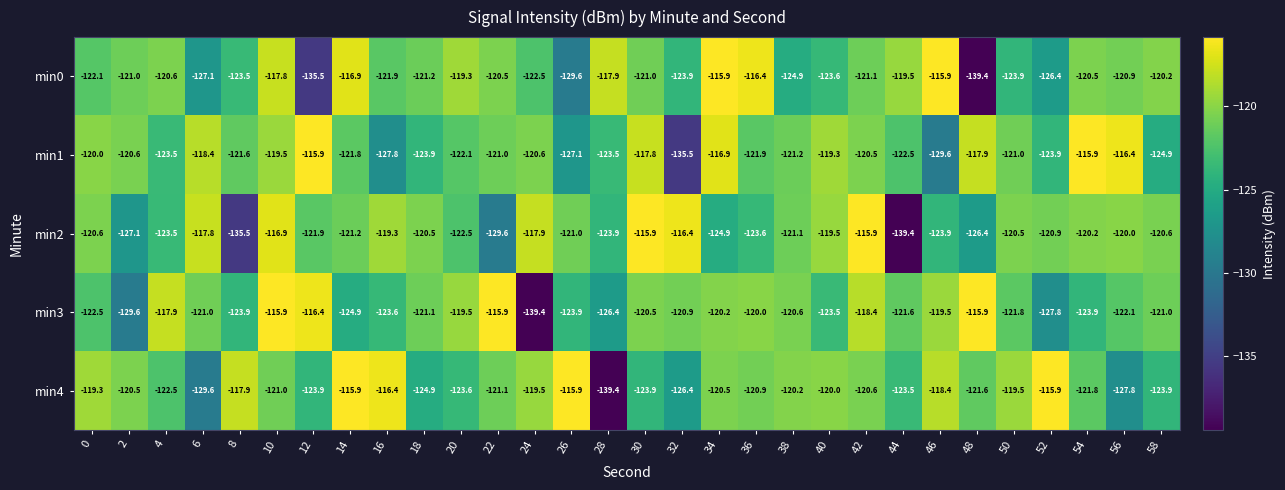

Is it true that min1 equals -120.6 at 2?

True